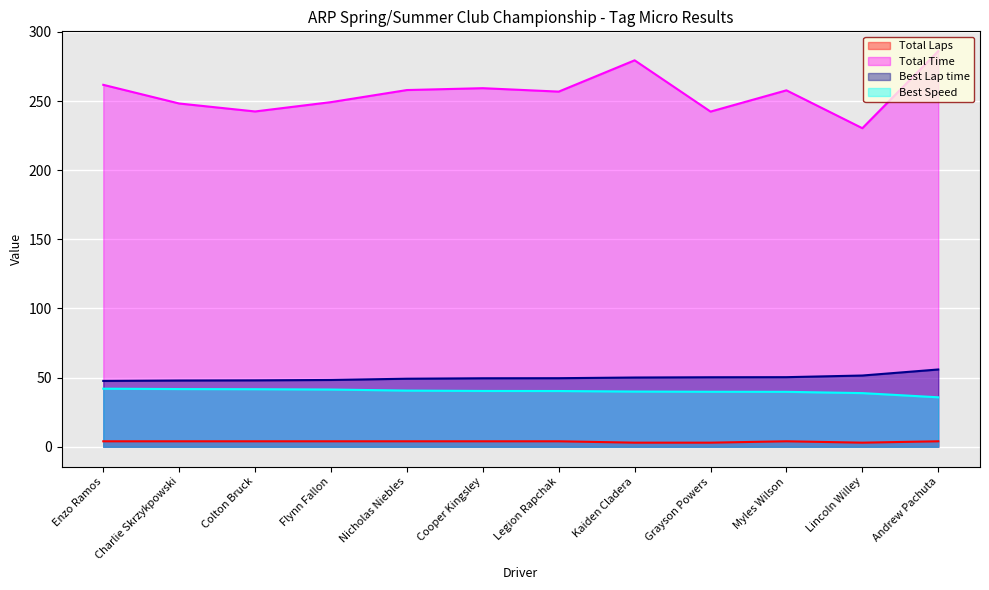

True or false: Total Laps and Best Speed cross at least once.

False